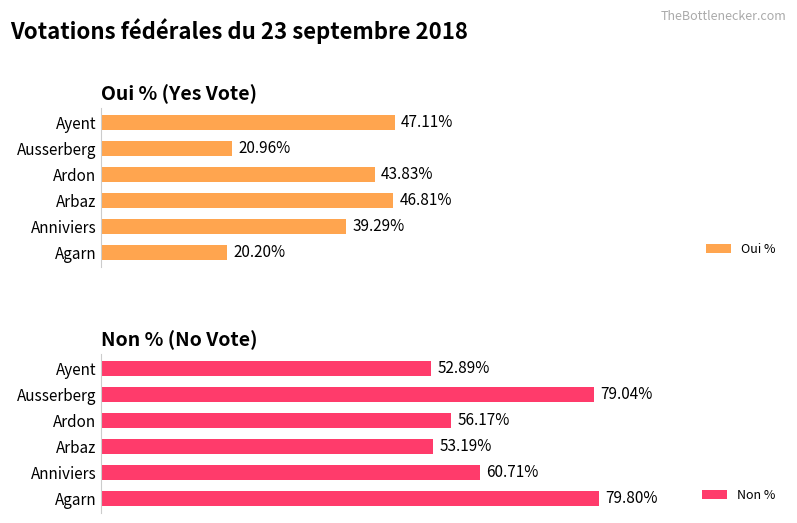

What is the difference between the maximum and minimum values in the Oui % series?

26.9